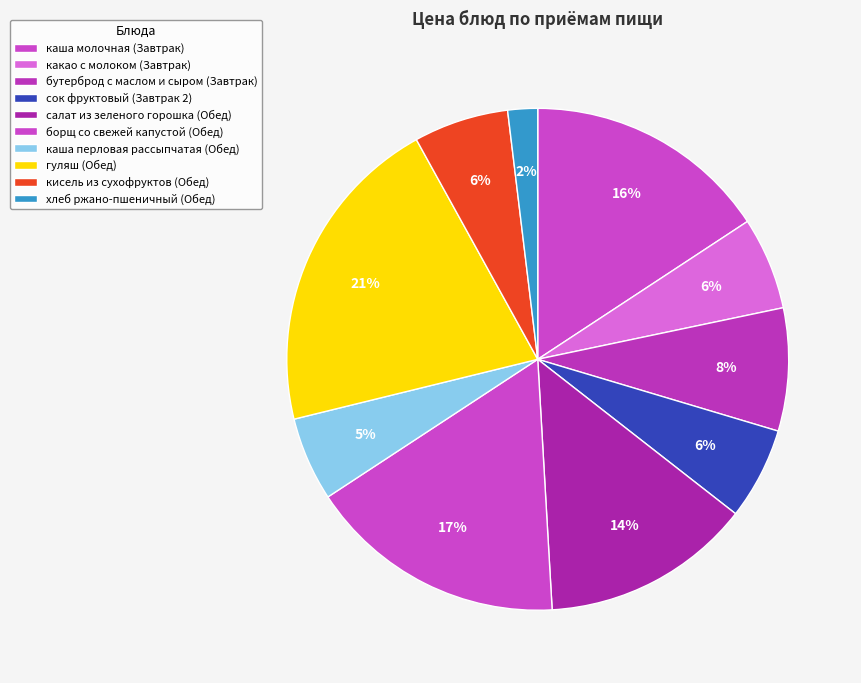

To the nearest percent, what is the difference between the largest and smallest slice percentages?

19%